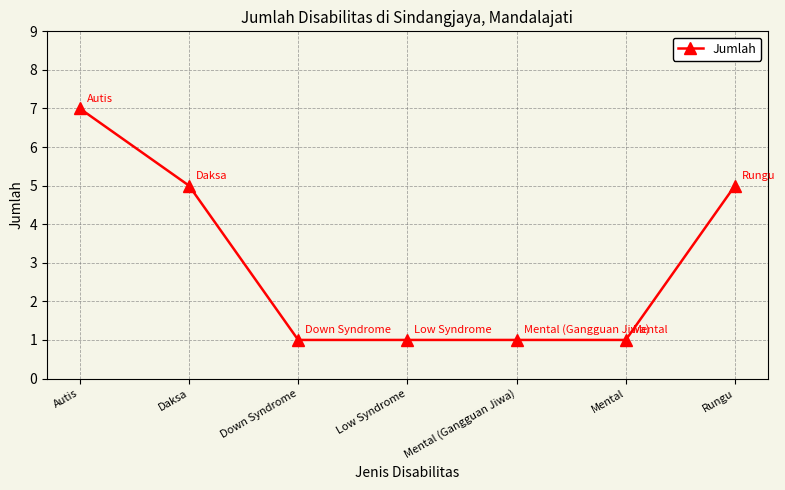

Reading left to right, what are all the values shown in this chart?

7	5	1	1	1	1	5